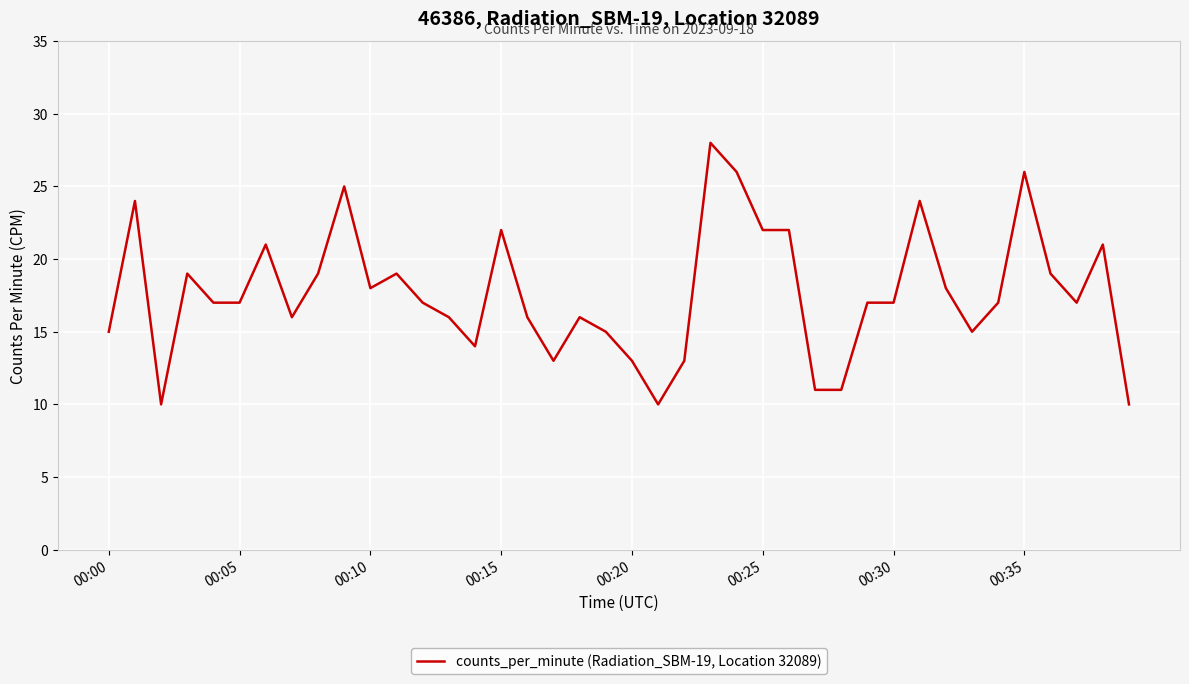

Reading right to left, extract all data points from this chart.

10	21	17	19	26	17	15	18	24	17	17	11	11	22	22	26	28	13	10	13	15	16	13	16	22	14	16	17	19	18	25	19	16	21	17	17	19	10	24	15